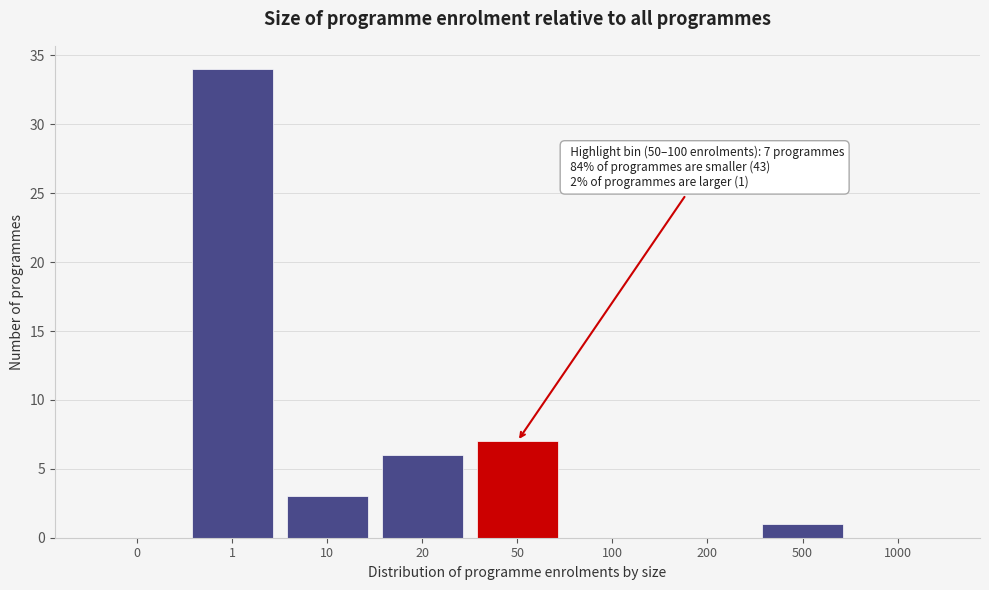

Reading left to right, extract all data points from this chart.

0=0	1=34	10=3	20=6	50=7	100=0	200=0	500=1	1000=0